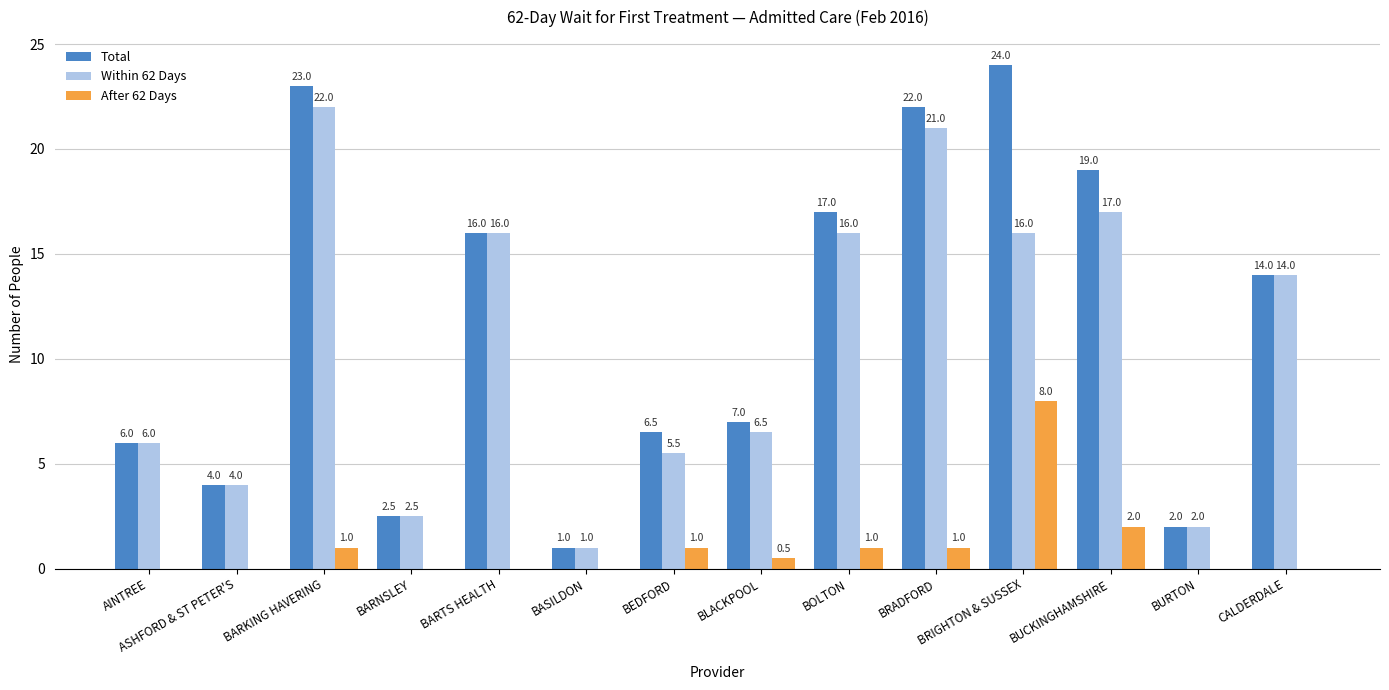

Count the number of data series in this chart.

3